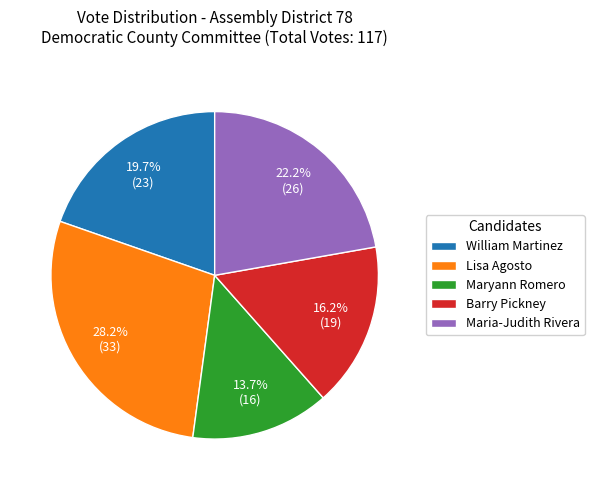

What is the smallest slice in the pie chart?

Maryann Romero